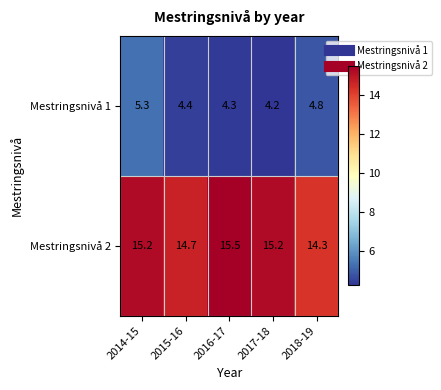

Which series has the widest spread of values?

Mestringsnivå 2